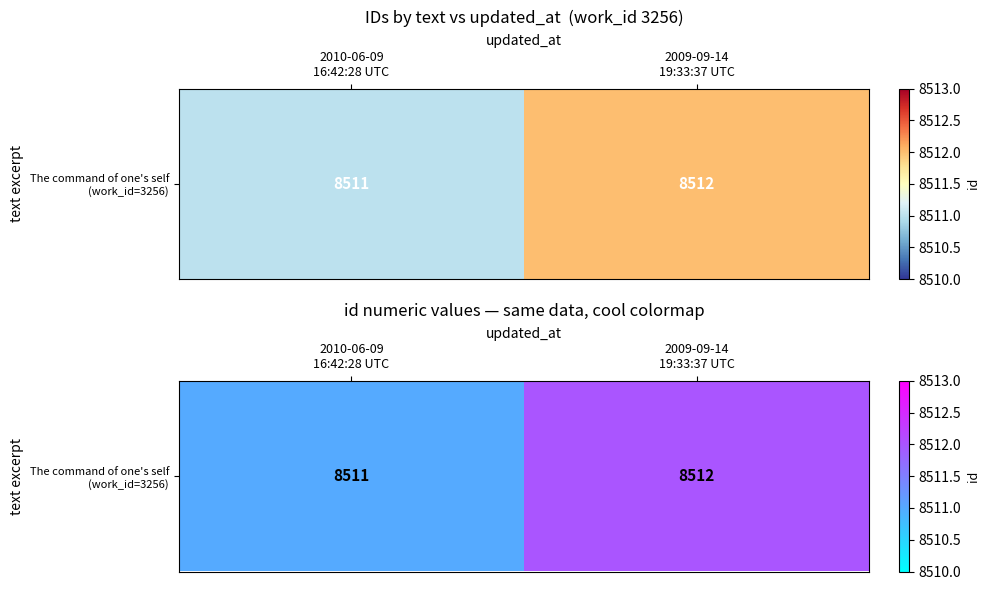

How many values are between 8511 and 8512?

2